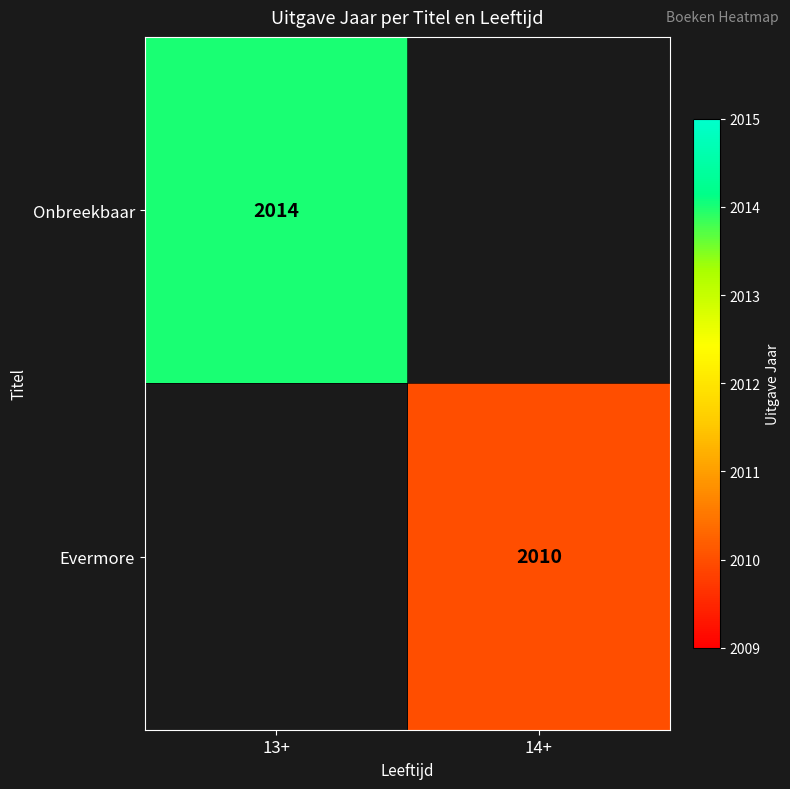

The Evermore series shows 2010 at 14+. True or false?

True